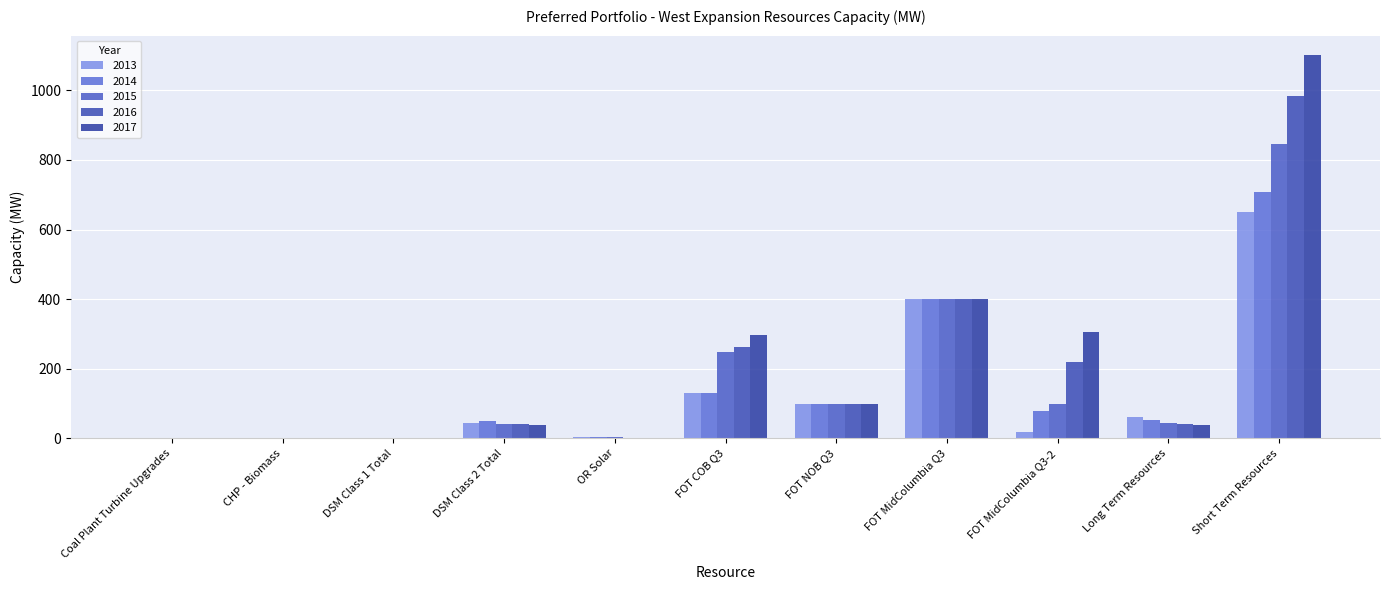

Which series has the largest total across all categories?

2017